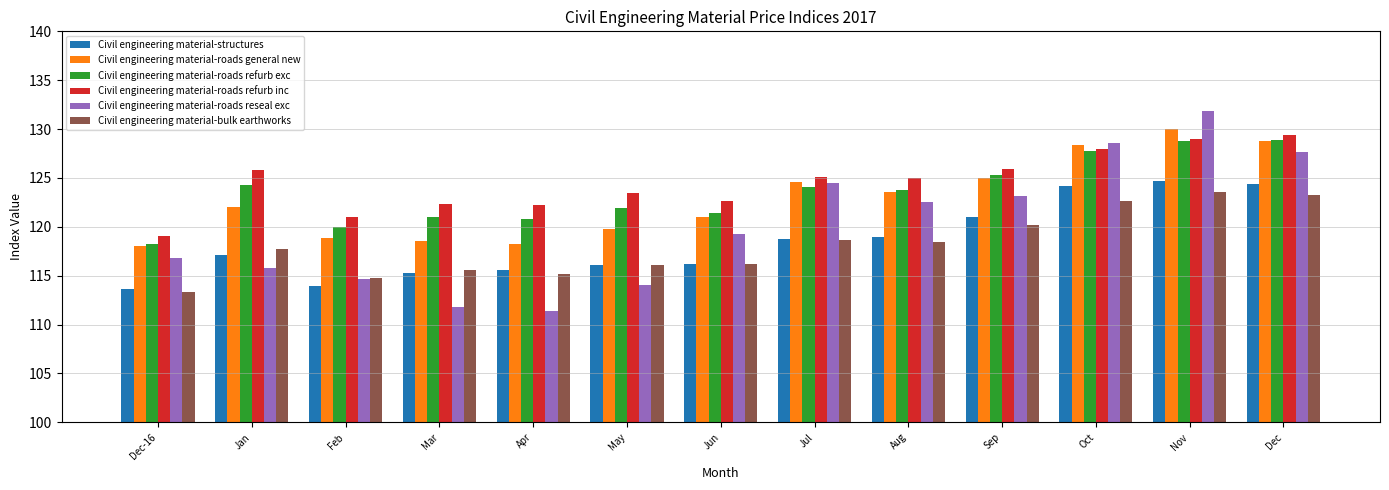

Which series has the widest spread of values?

Civil engineering material-roads reseal exc